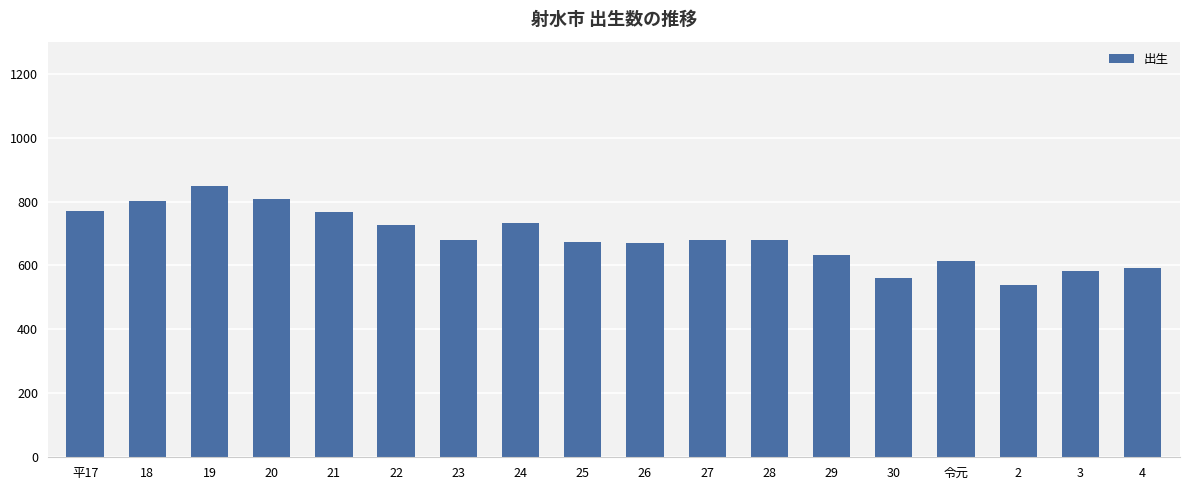

The value at 19 is 1457. True or false?

False